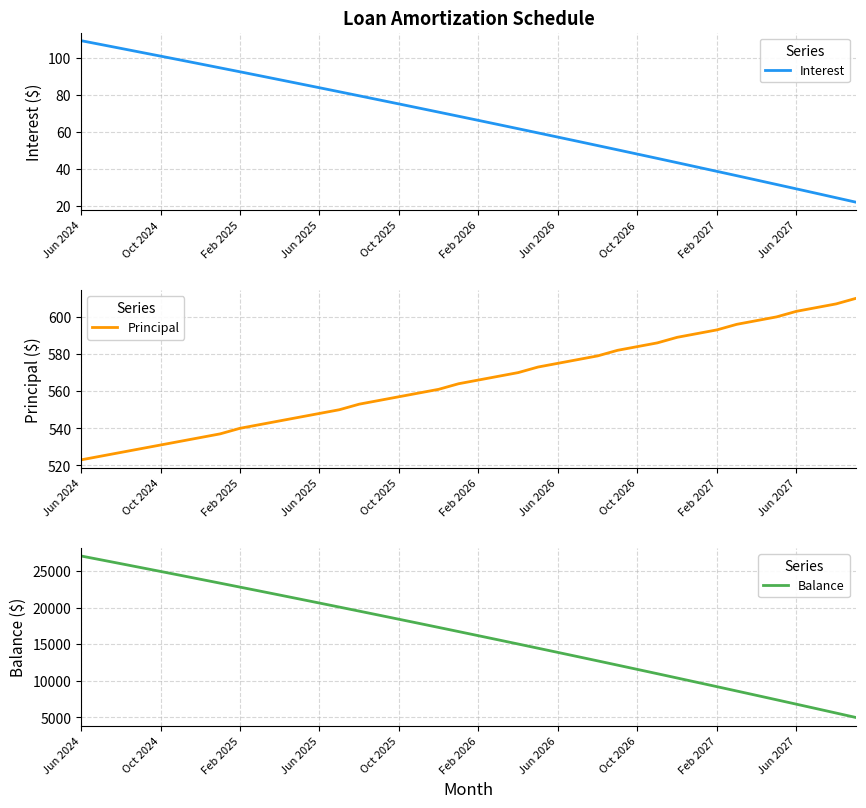

The value of Balance at 37 is 6183.0. True or false?

True